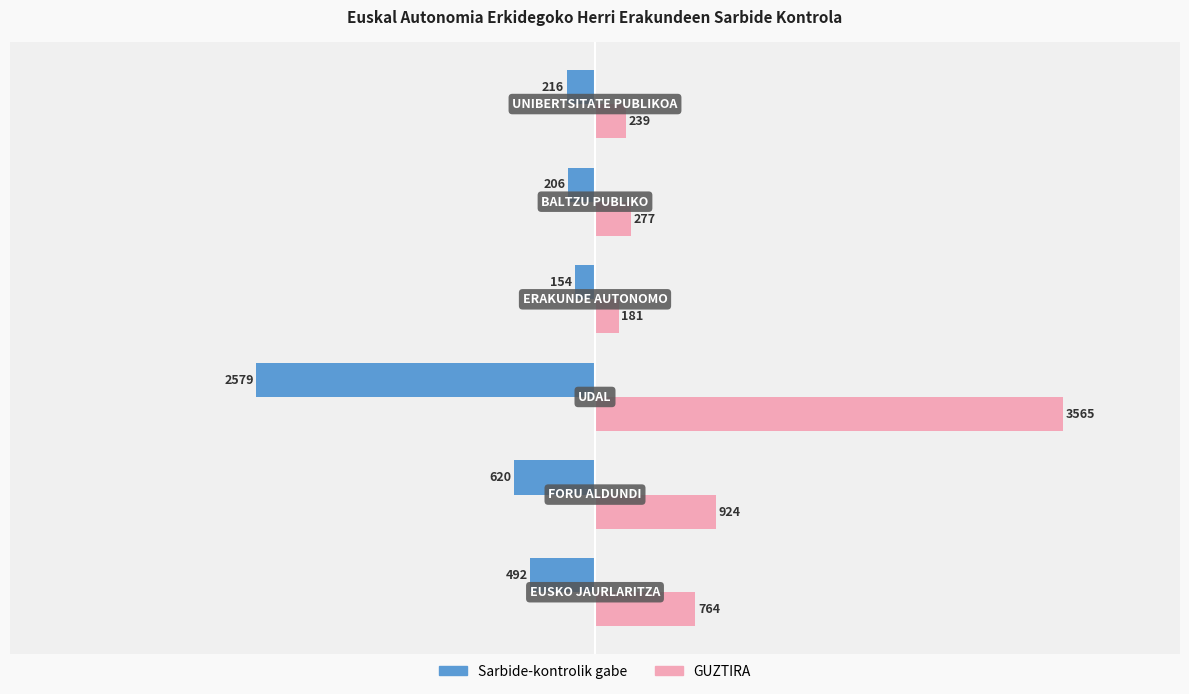

Which series has the largest total across all categories?

GUZTIRA